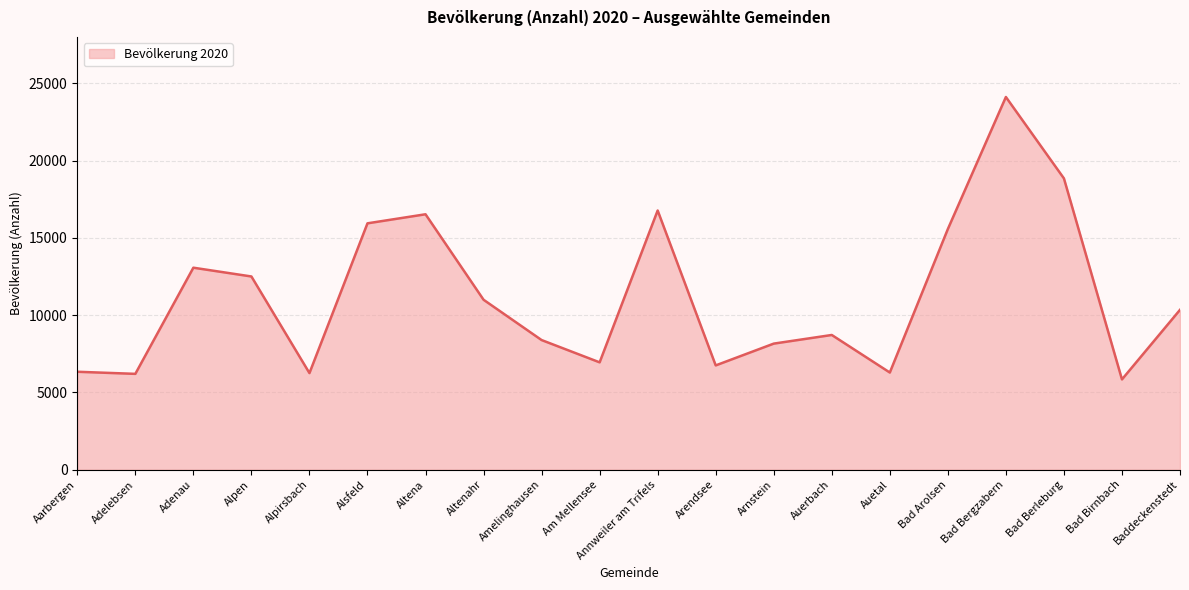

What value does the data have at Adelebsen, to the nearest 50?

6200